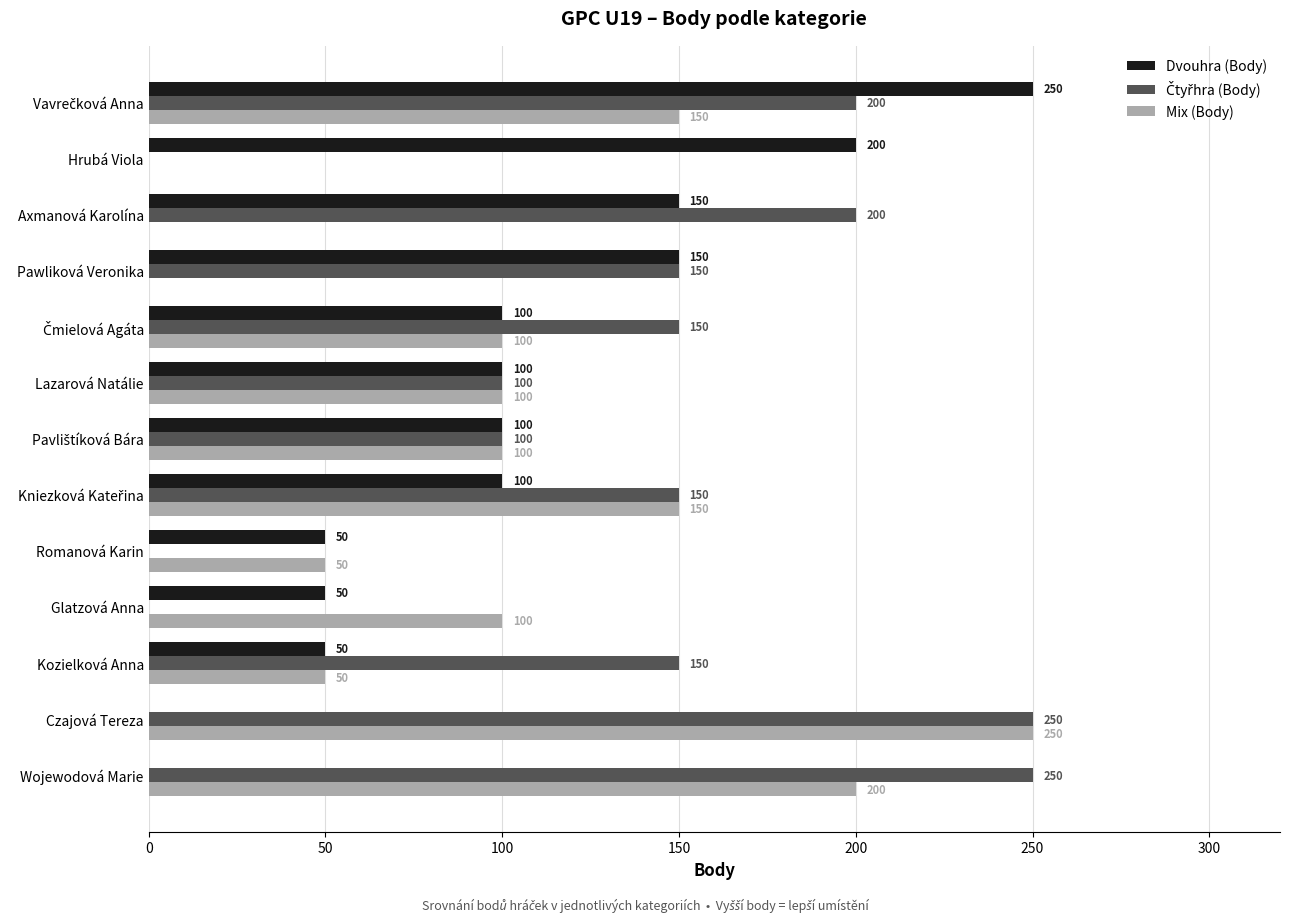

Is it true that Mix (Body) equals 154 at Glatzová Anna?

False